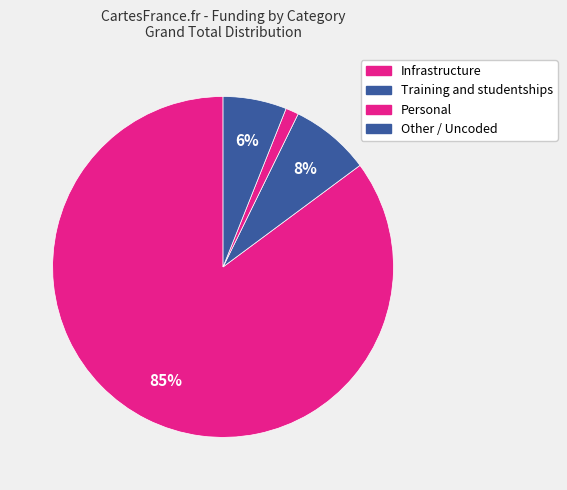

Count the number of slices in the pie.

4